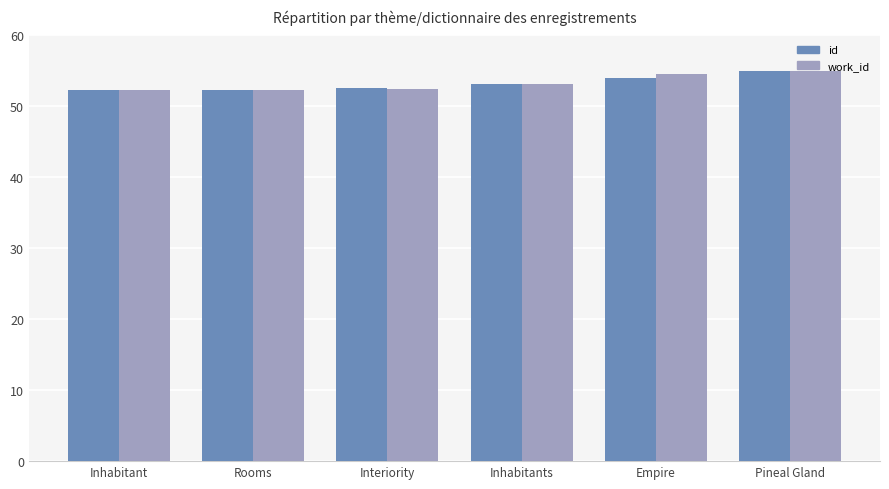

What is the minimum value for work_id?

52.4